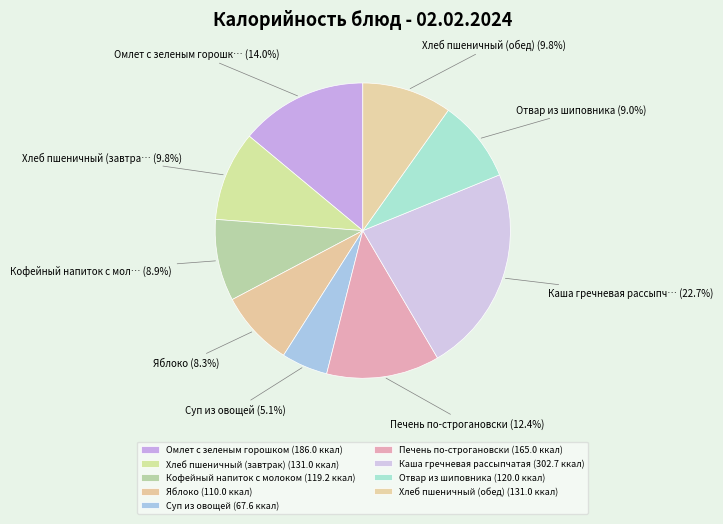

Count the number of slices in the pie.

9